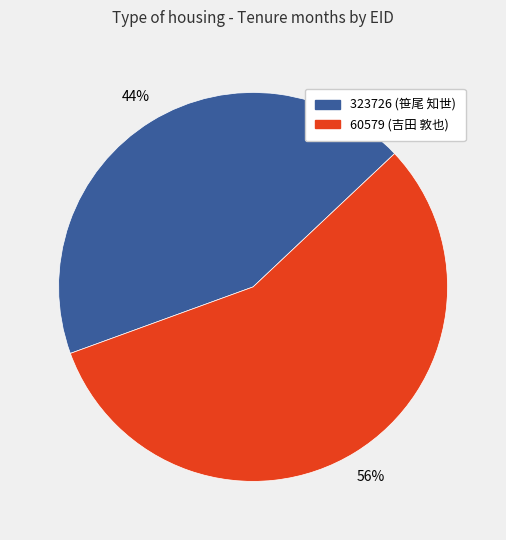

Is 60579 the majority of the pie?

Yes